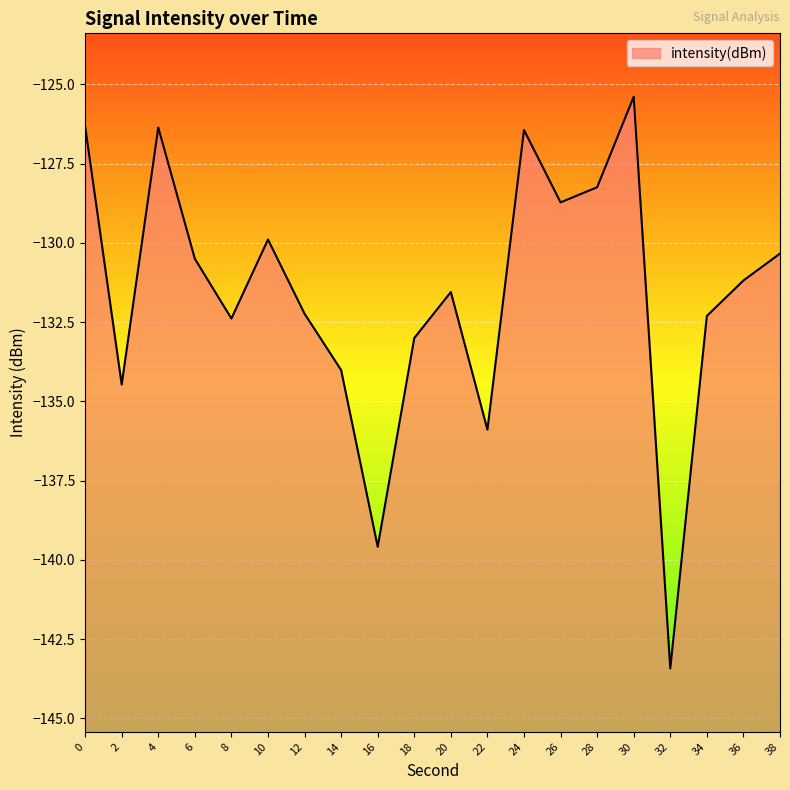

What is the change in value from 10 to 32?

-13.5